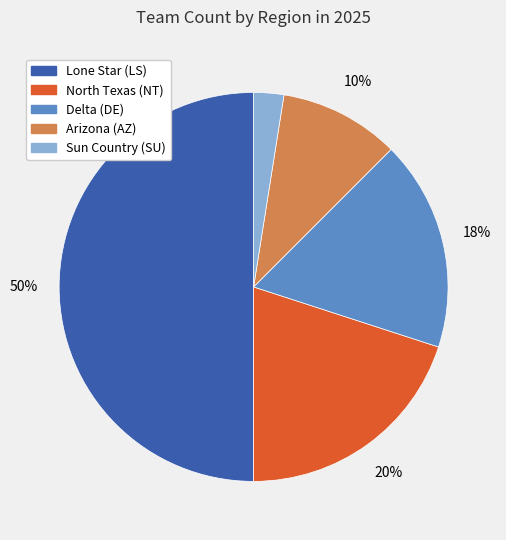

Does Delta (DE) represent more than half of the total?

No